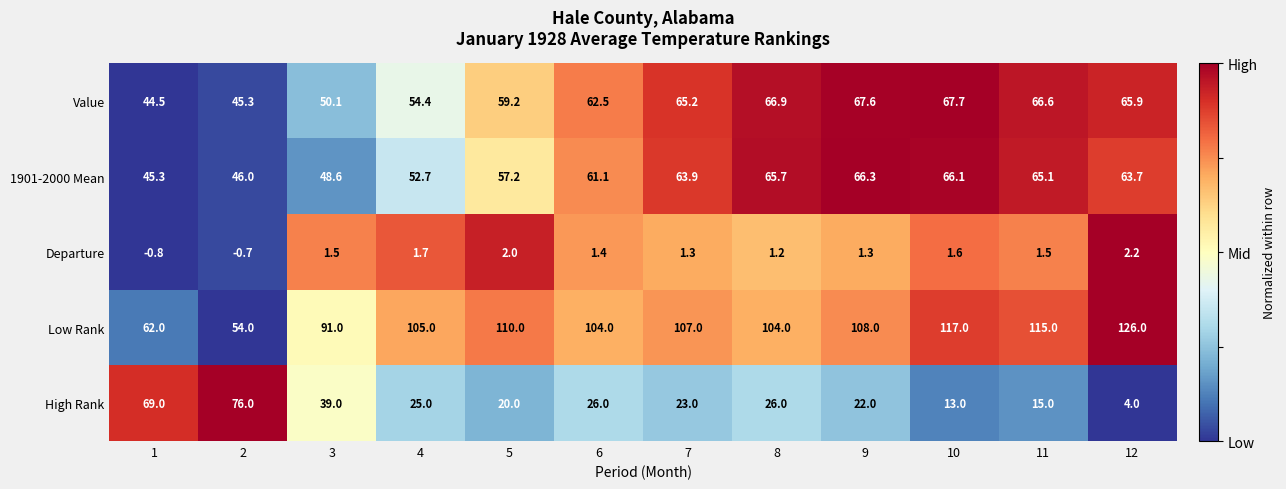

How many values in the Departure series exceed 1?

10